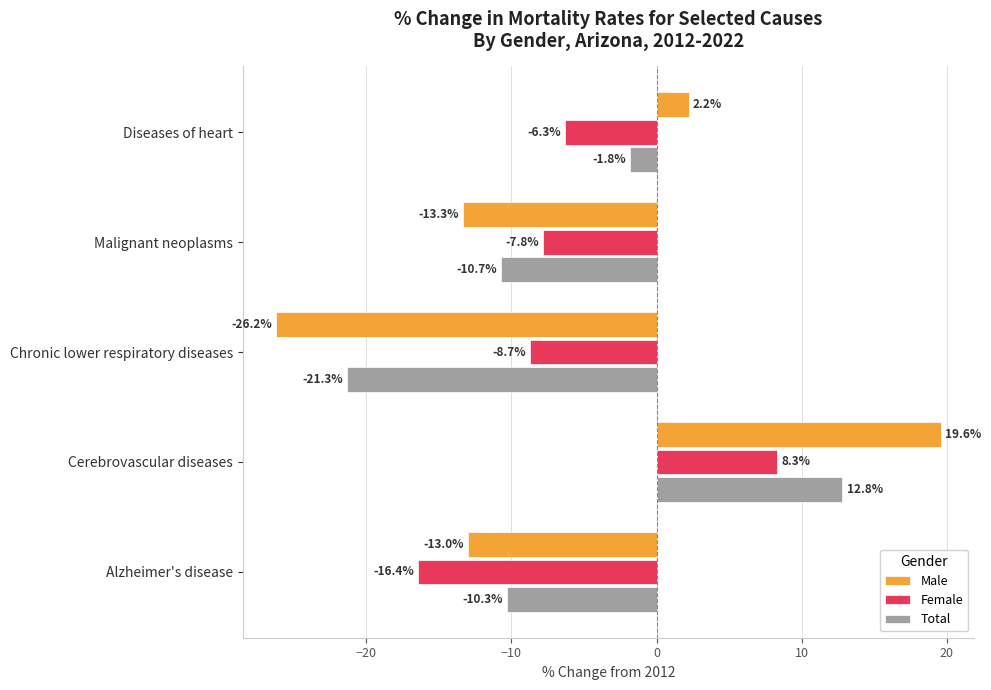

How many values in the Total series exceed -10?

2